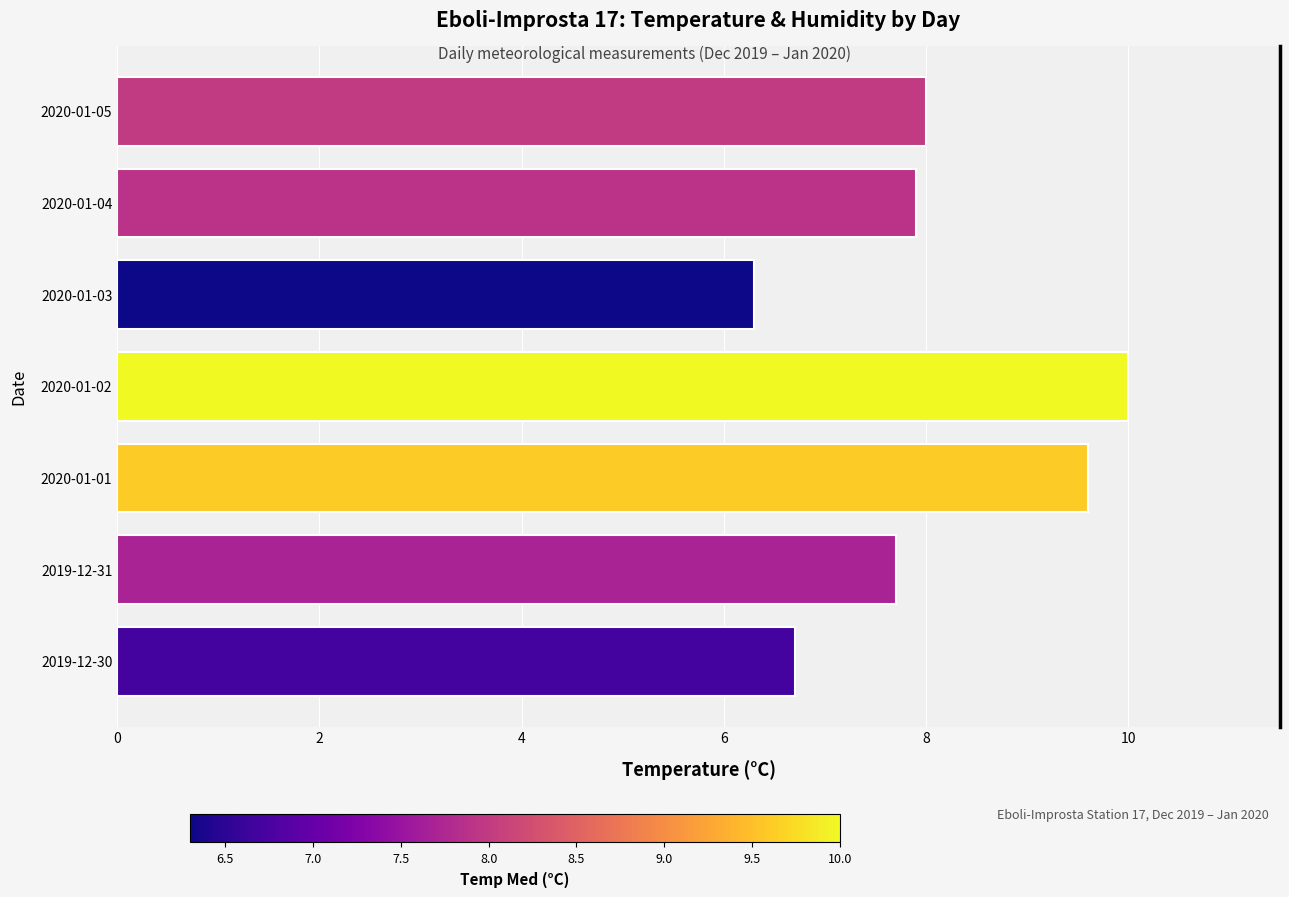

Does the chart contain any negative values?

No